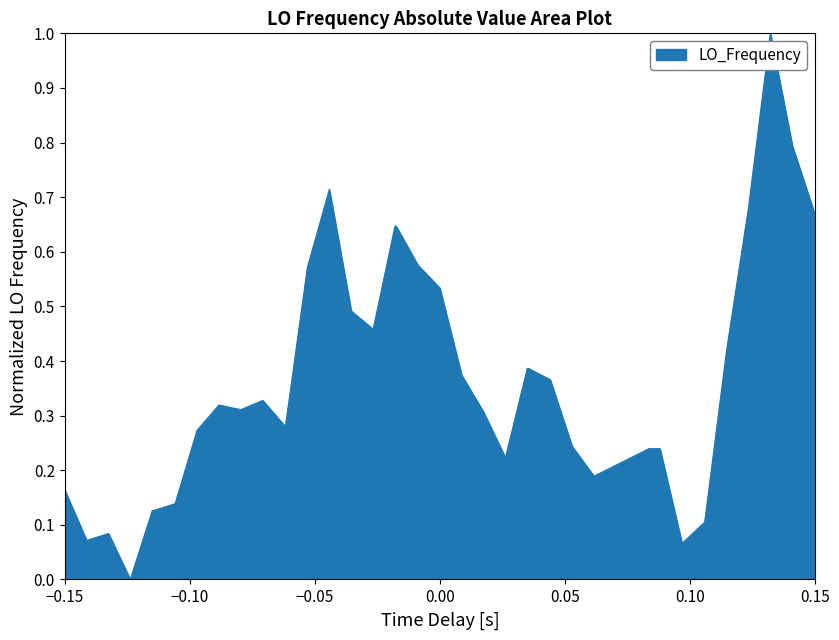

What is the maximum value shown in the chart?

1.0